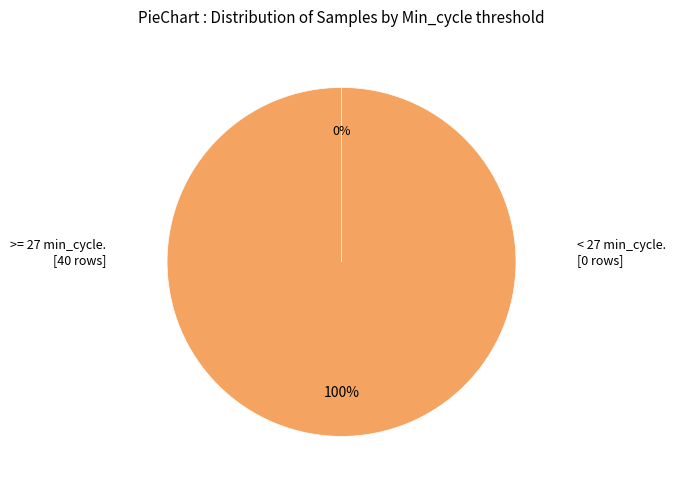

True or false: 3 accounts for 2% of the total.

True